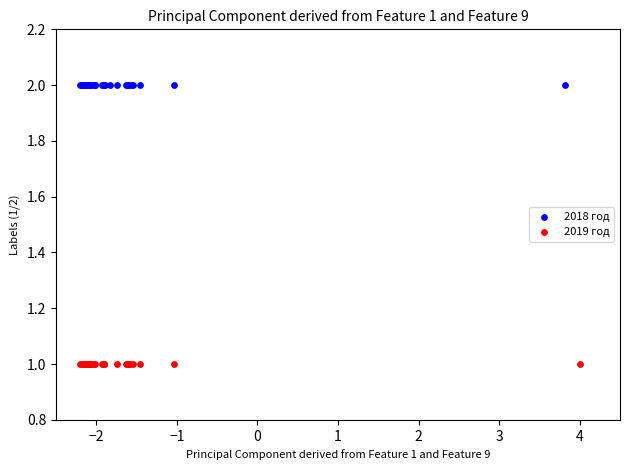

Which series reaches the minimum Y coordinate?

2019 год